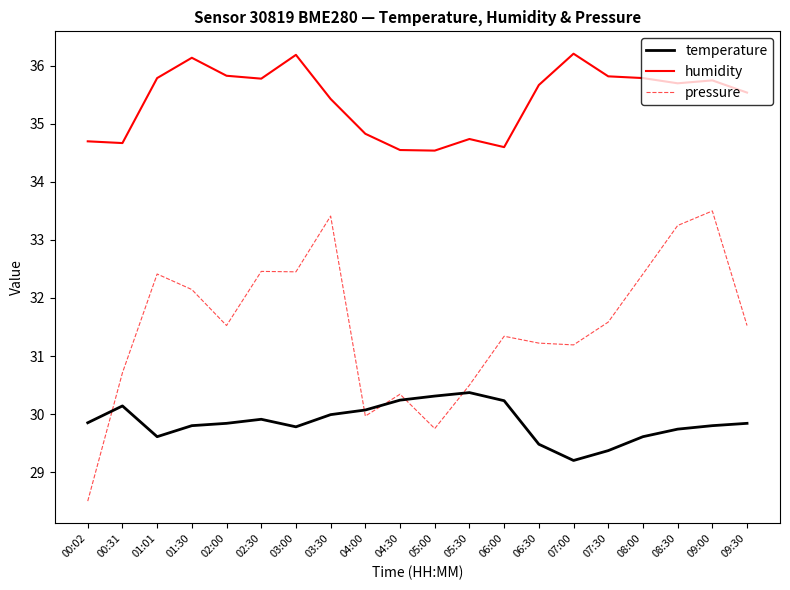

True or false: temperature and pressure cross at least once.

True